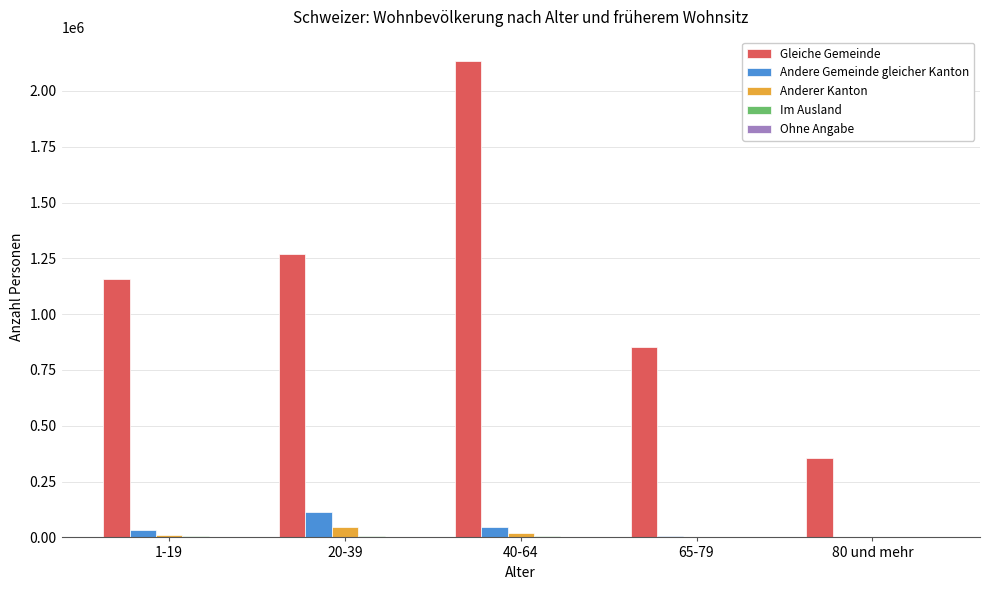

The value of Gleiche Gemeinde at 65-79 is 190288. True or false?

False